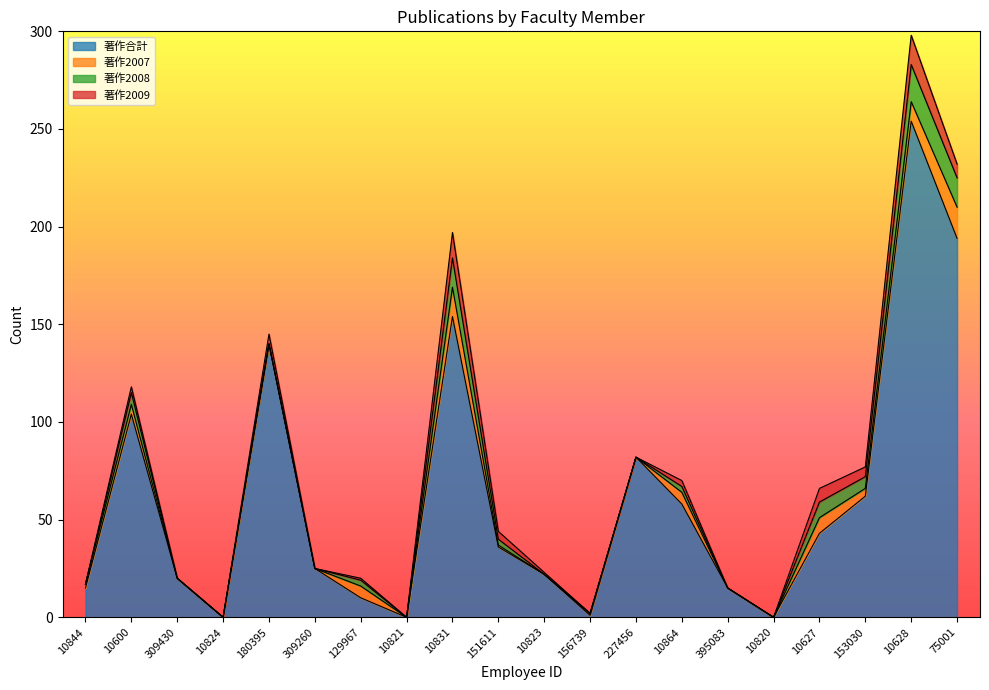

Does the chart display data point markers on the line(s)?

No